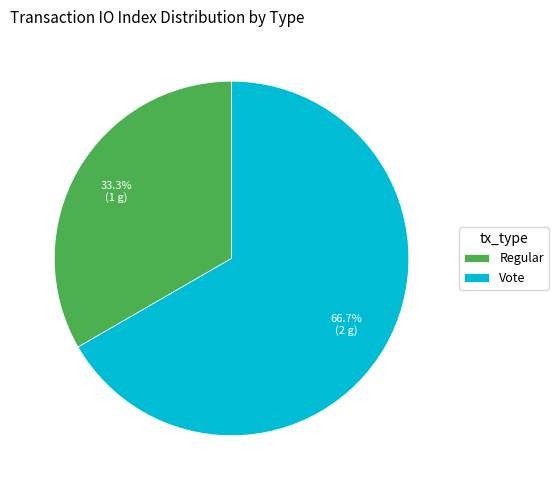

What is the majority slice?

Vote